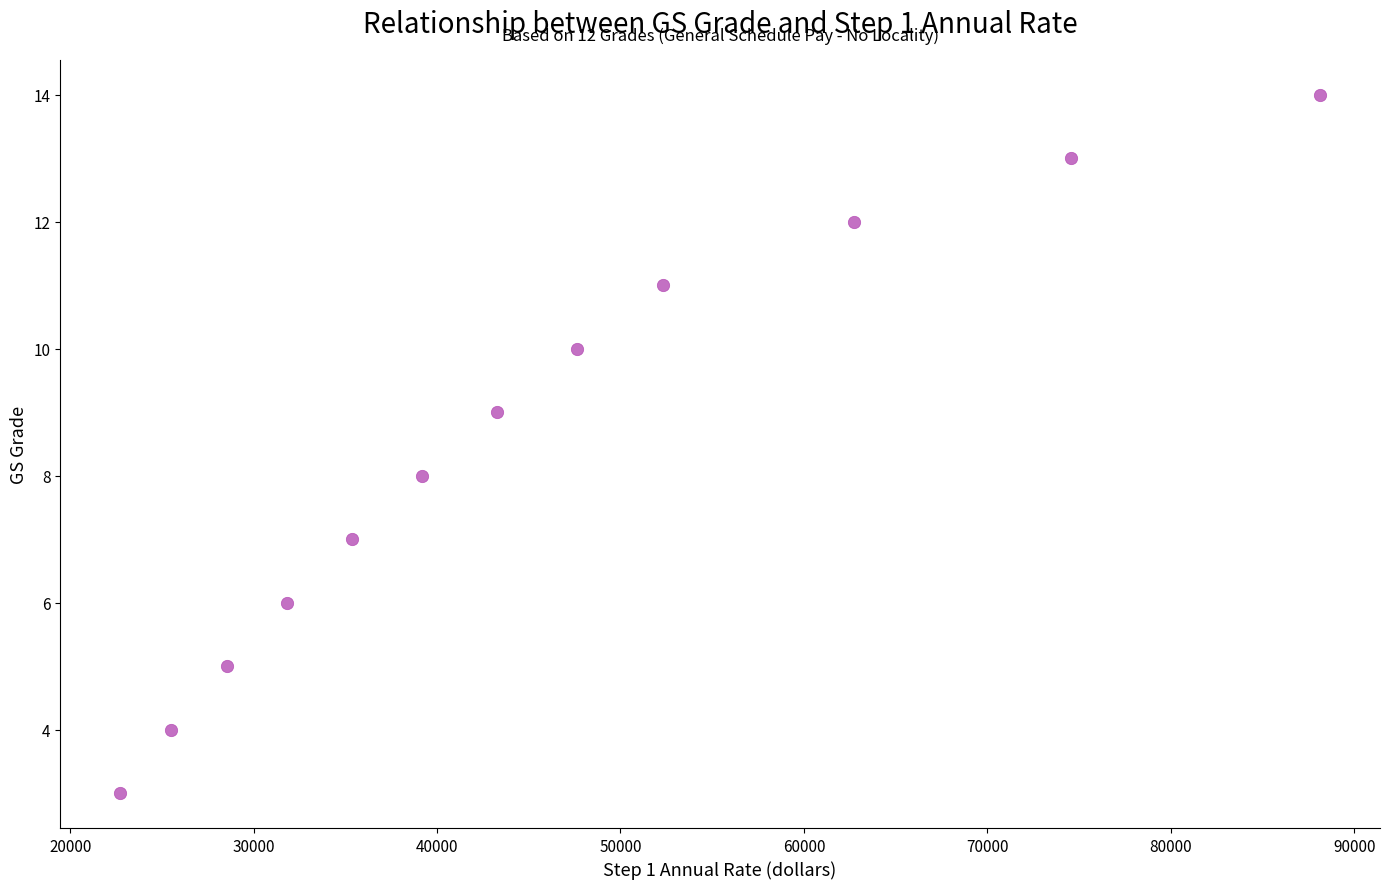

What is the average X value?

45981